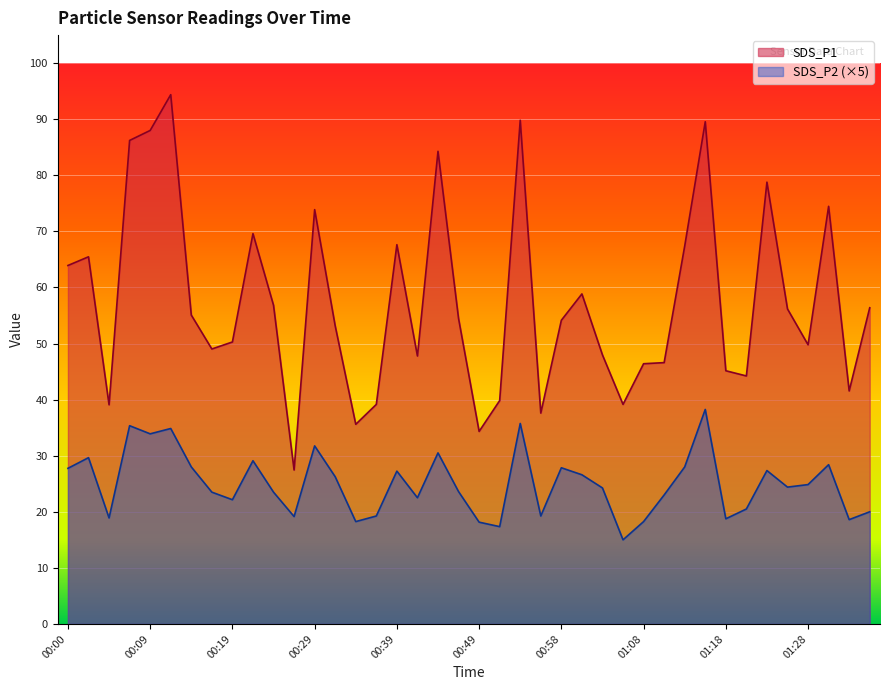

Rank the series at 01:13 from highest to lowest value.

SDS_P1, SDS_P2